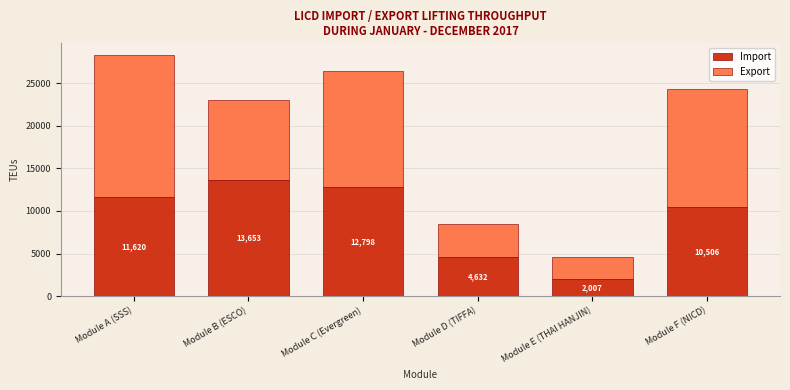

Reading left to right, what are the values for Import?

Module A (SSS)=11620	Module B (ESCO)=13653	Module C (Evergreen)=12798	Module D (TIFFA)=4632	Module E (THAI HANJIN)=2007	Module F (NICD)=10506